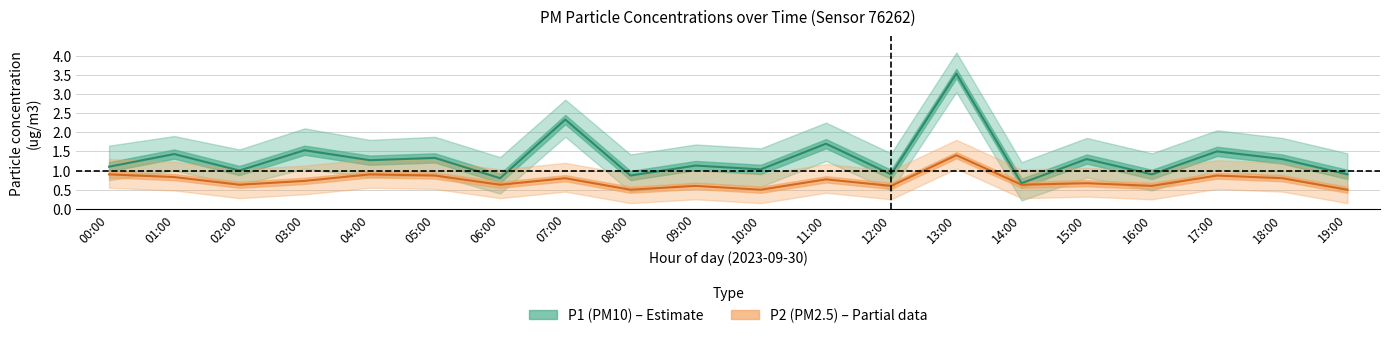

What is the smallest value displayed?

0.5